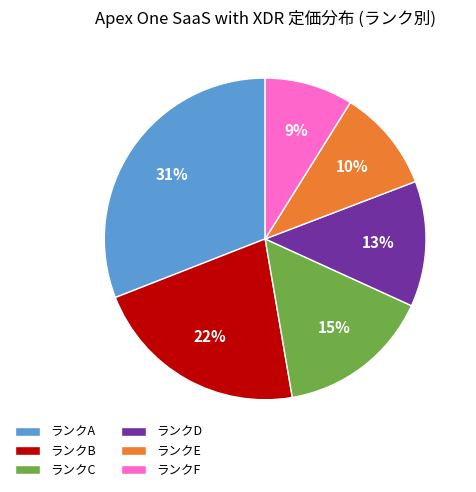

Between ランクE and ランクD, which is larger?

ランクD